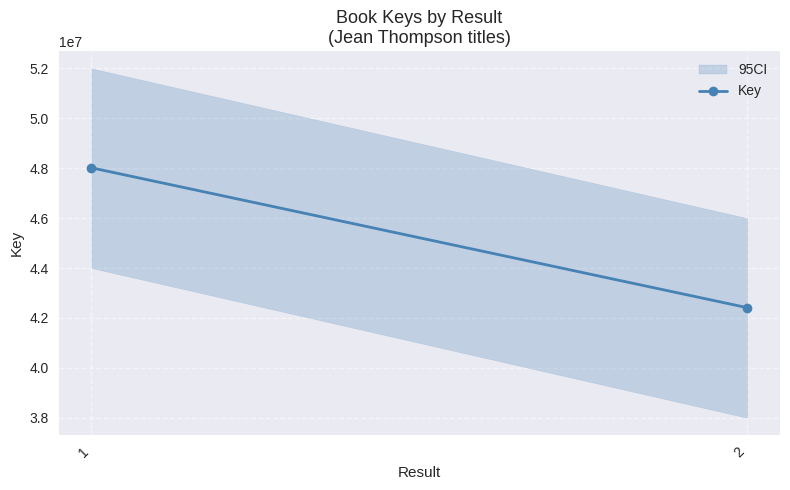

What is the difference between the values at 2 and 1?

5604270